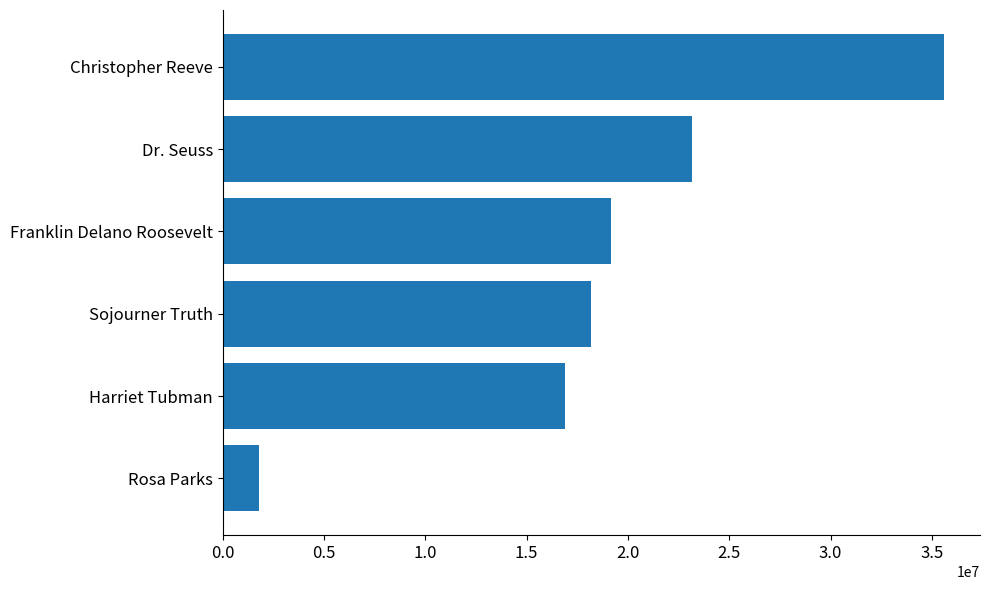

What value does the data have at Rosa Parks?

1810603